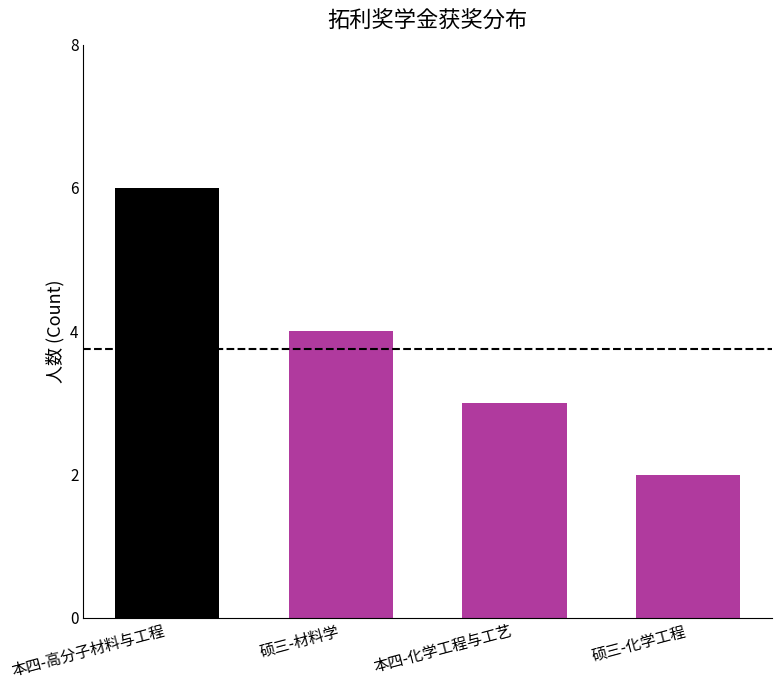

Approximately how many times larger is the value at 本四-化学工程与工艺 compared to 硕三-化学工程?

1.5